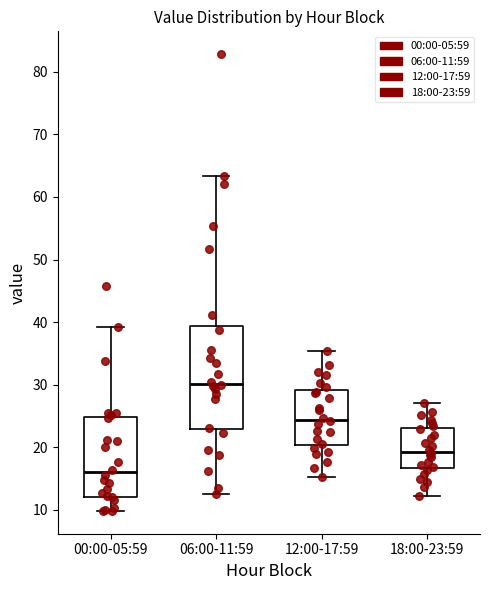

Where does the lower whisker of the box for 06:00-11:59 end on the y-axis? The values are not printed on the chart, so give them approximately, as read against the axis.

13